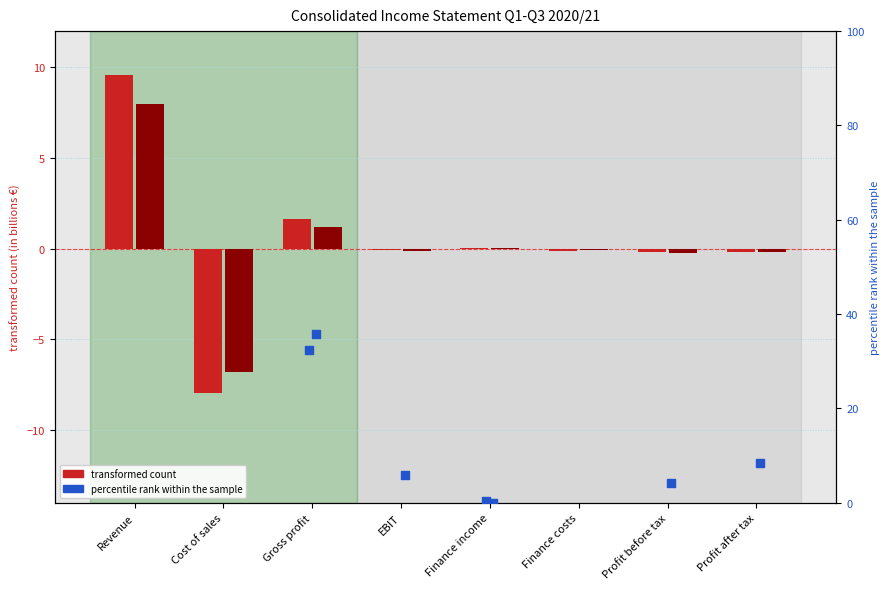

Which series reaches the minimum Y coordinate?

percentile rank within the sample